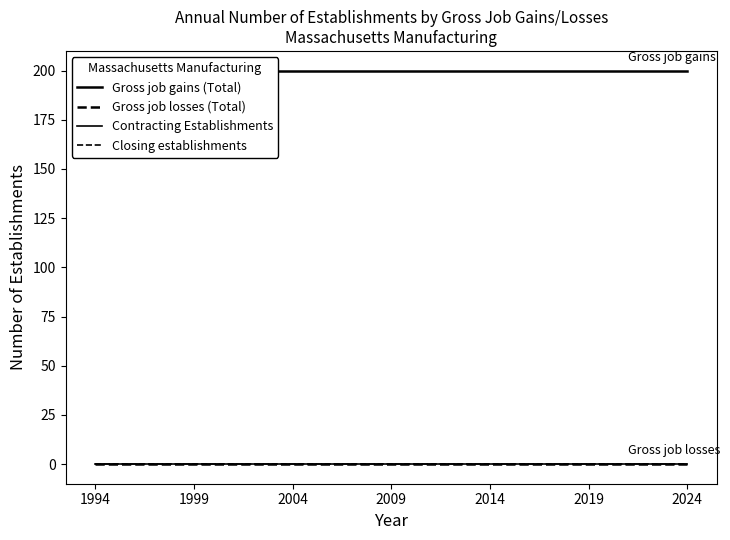

True or false: Contracting Establishments and Gross job gains (Total) intersect in this chart.

False